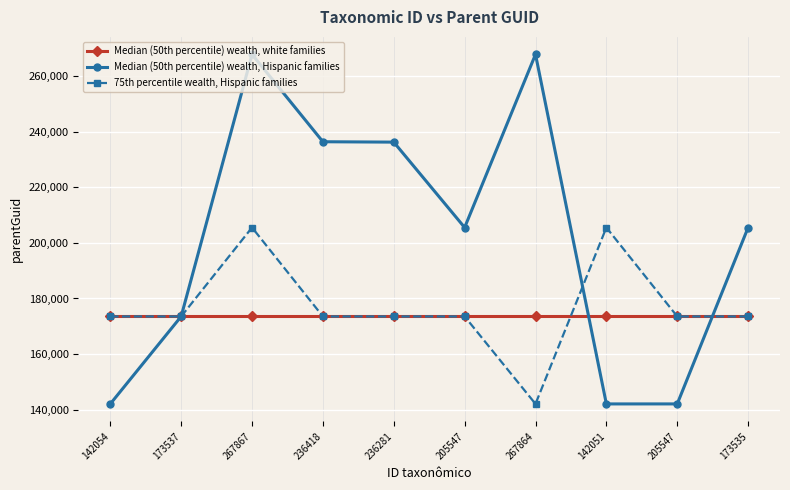

Is the value of Median (50th percentile) wealth, Hispanic families at 236418 greater than the value of Median (50th percentile) wealth, white families at 205547?

Yes